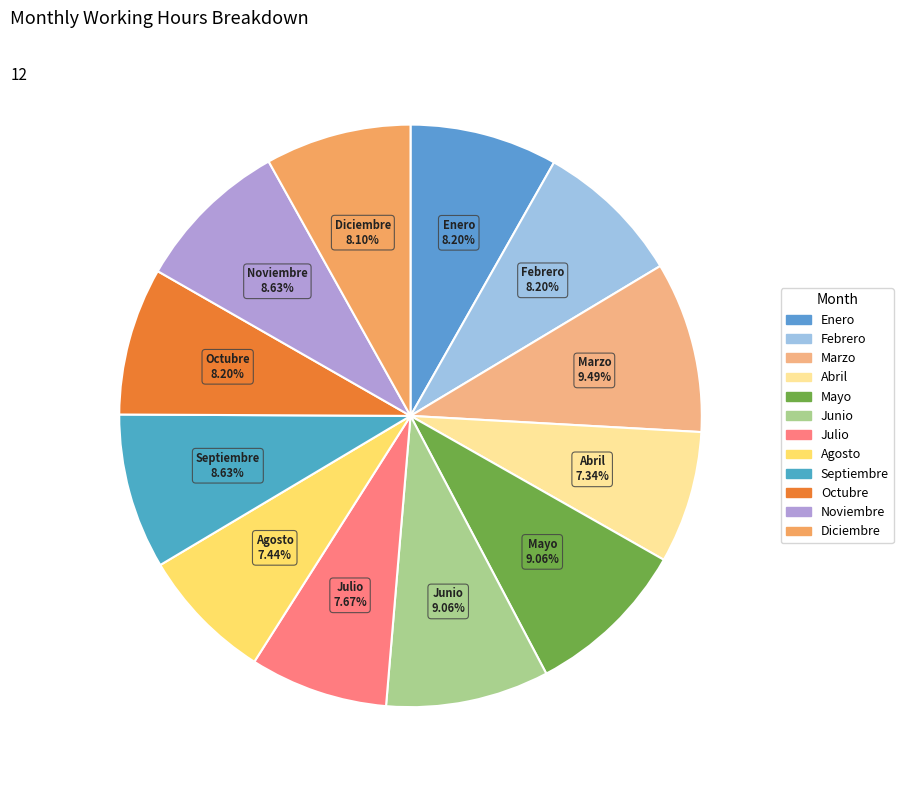

Approximately how many times larger is the value at Septiembre compared to Febrero?

1.1